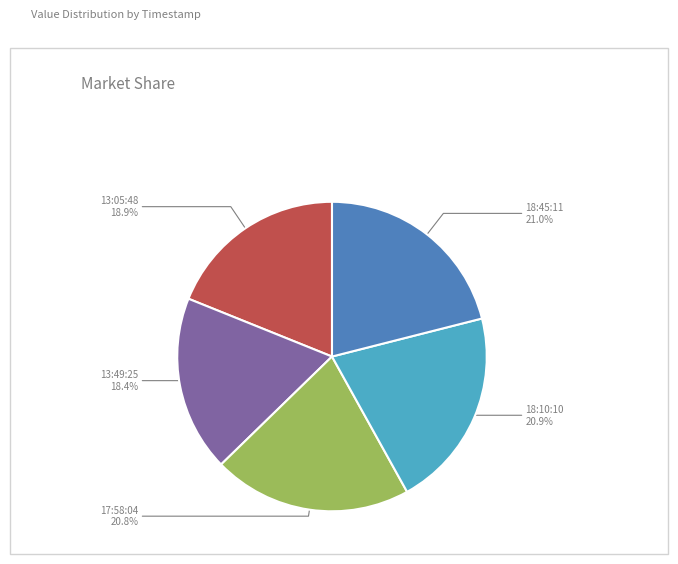

Combined, what portion of the pie is 13:49:25 and 13:05:48?

37.3%